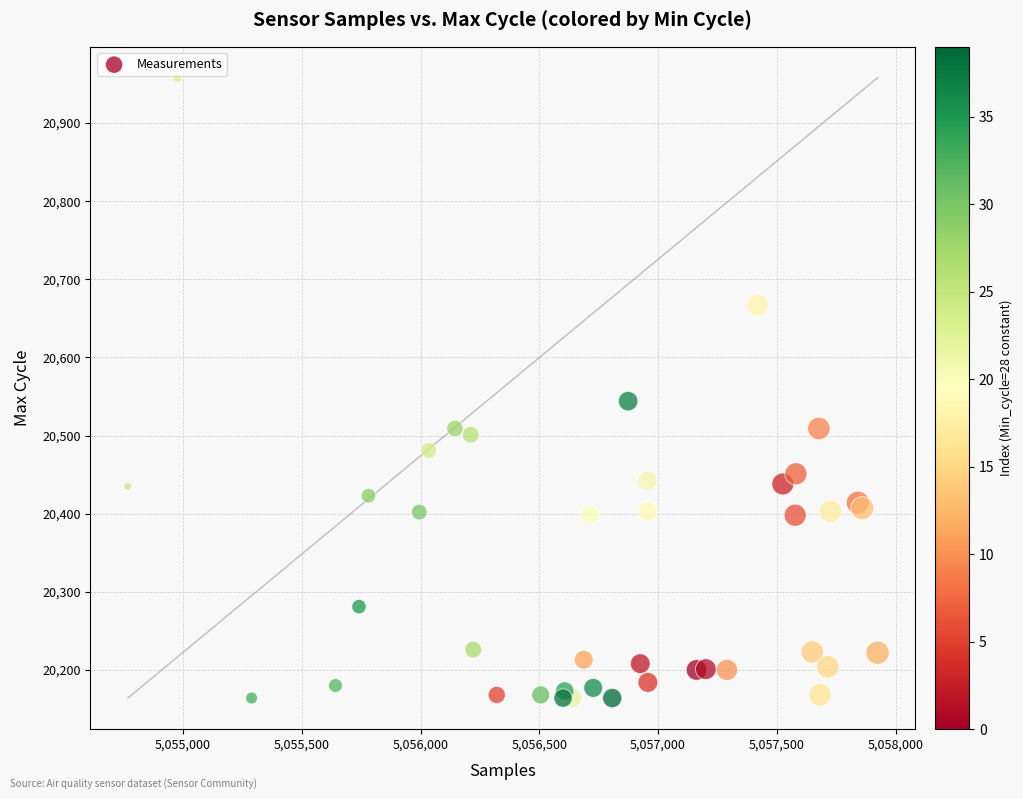

What Y value in the scatter plot is closest to 20561?

20544